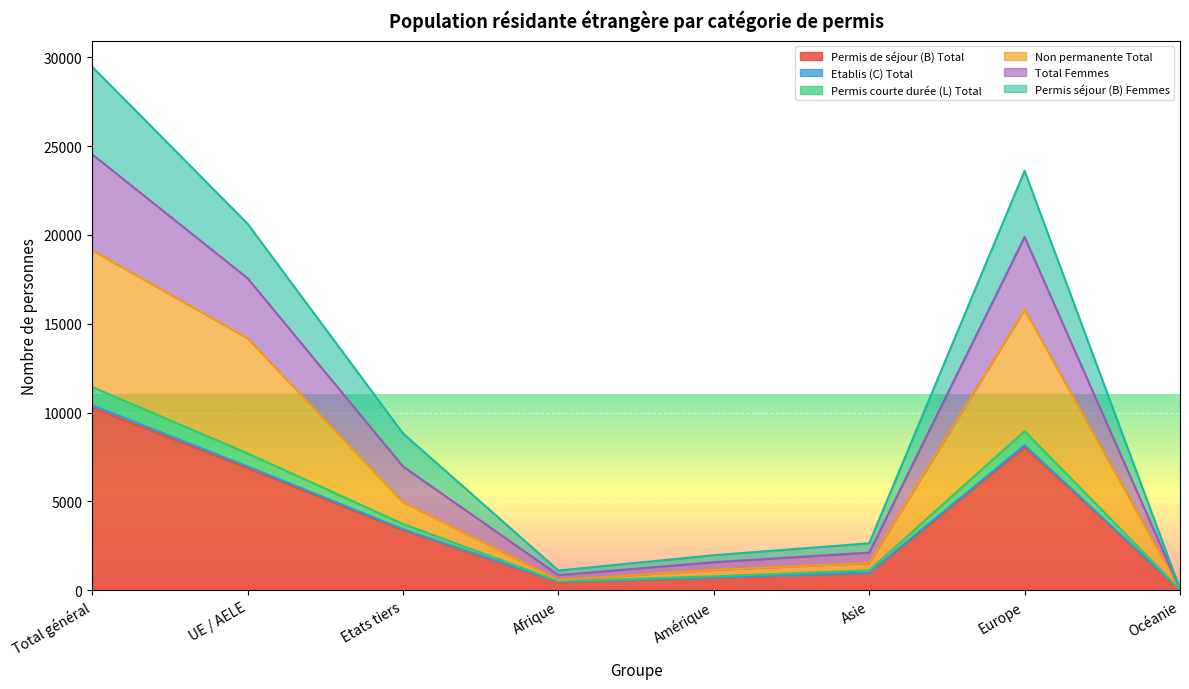

What is the greatest value displayed?

29465